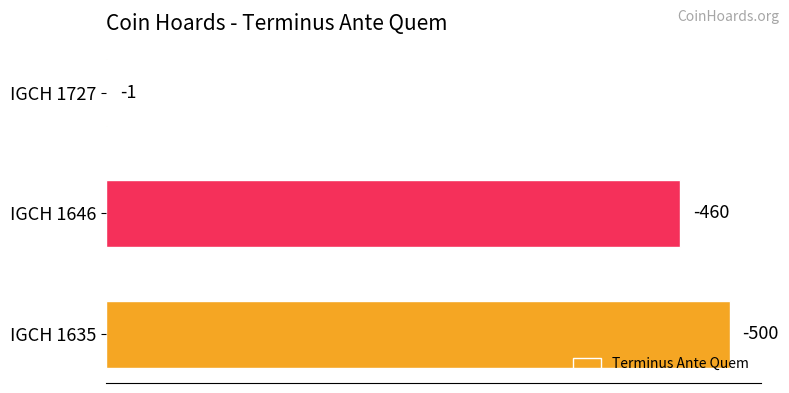

Are the bars horizontal?

Yes